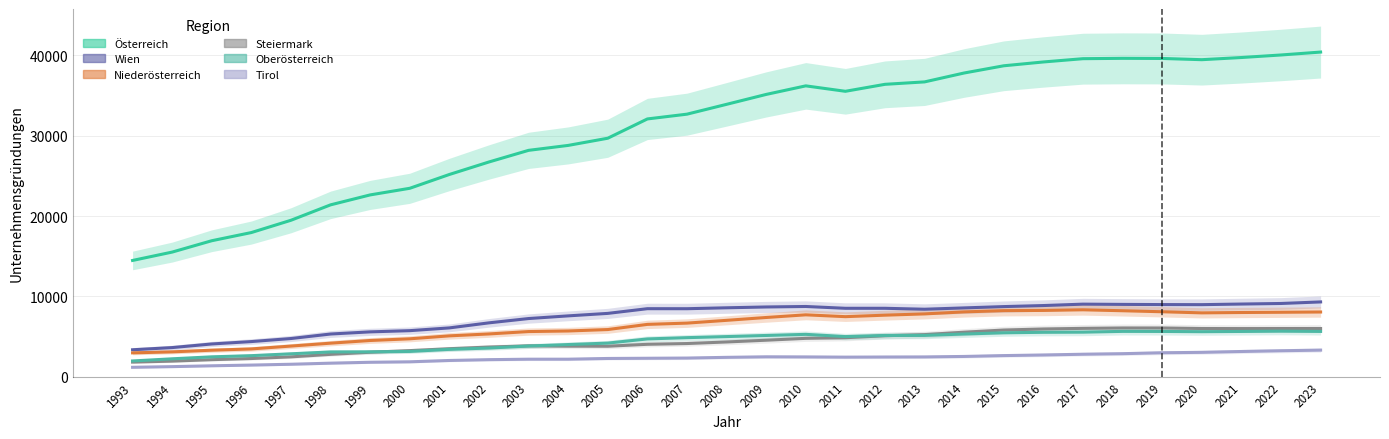

Which series changed the most between 1994 and 1997?

Österreich